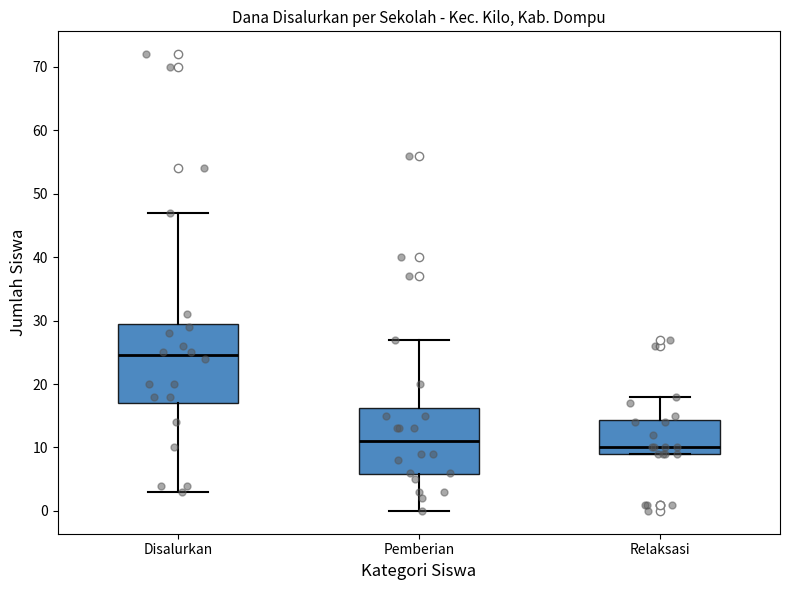

Reading left to right, transcribe this box plot: for each box, give where its median line is, the range the box spans, and where its two whiskers end, as read against the y-axis. The values are not printed on the chart, so give them approximately, as read against the axis.

Disalurkan: median 25, box 17 to 30, whiskers 3 to 47
Pemberian: median 11, box 6 to 16, whiskers 0 to 27
Relaksasi: median 10, box 9 to 14, whiskers 9 to 18